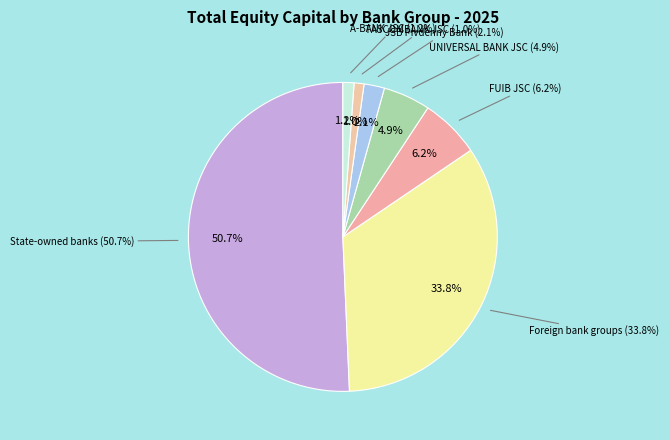

To the nearest percent, what portion does Foreign bank groups represent?

34%